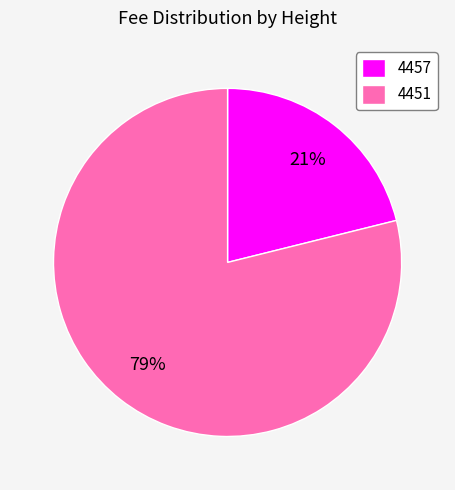

What is the smallest slice in the pie chart?

4457